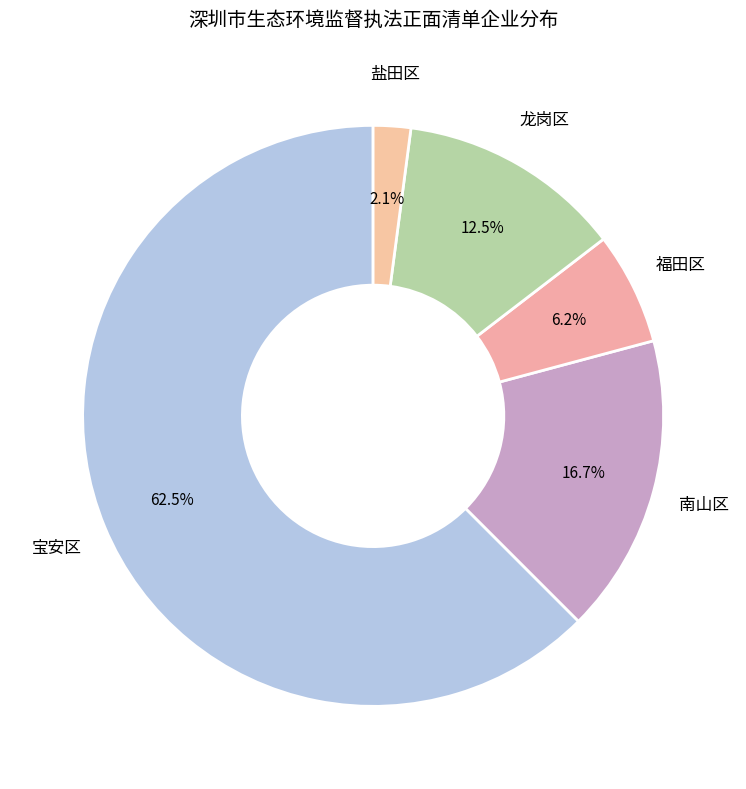

Count the number of slices in the pie.

5